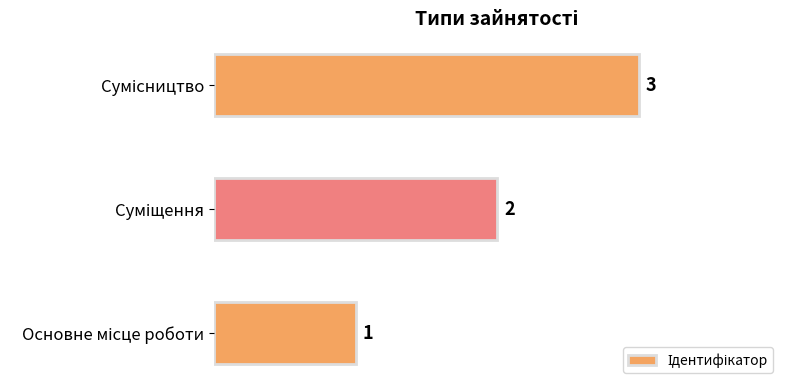

What is the average value?

2